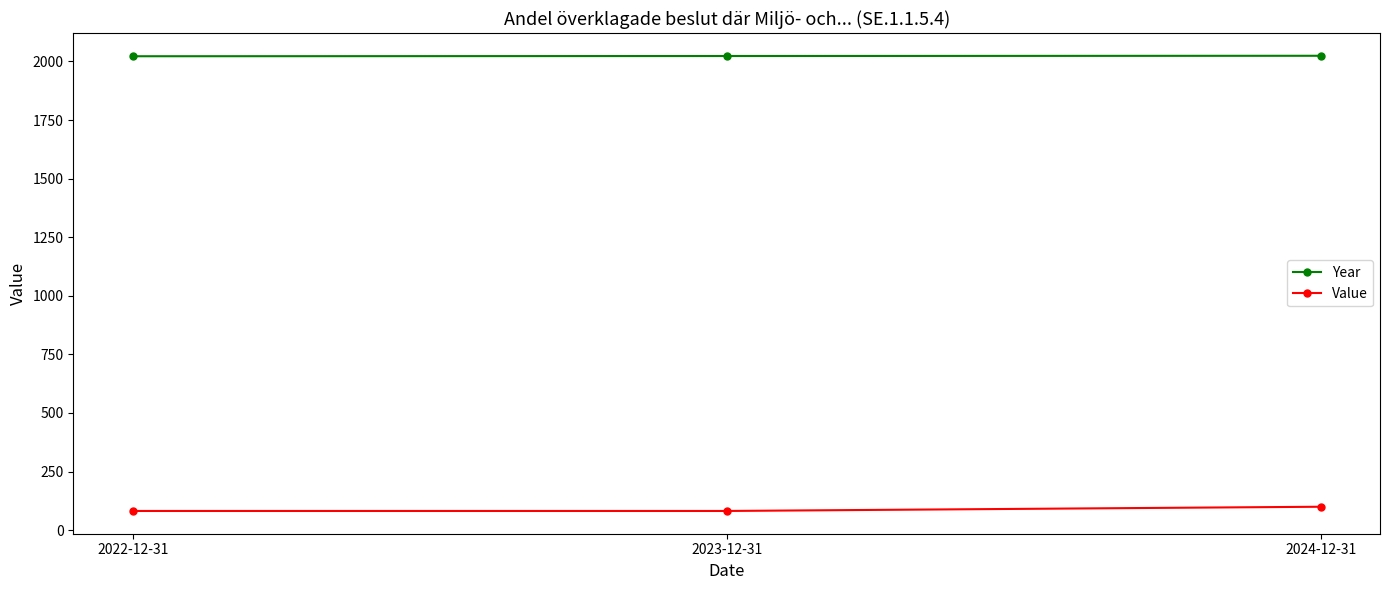

What is the difference between the highest and lowest values at 2023-12-31?

1941